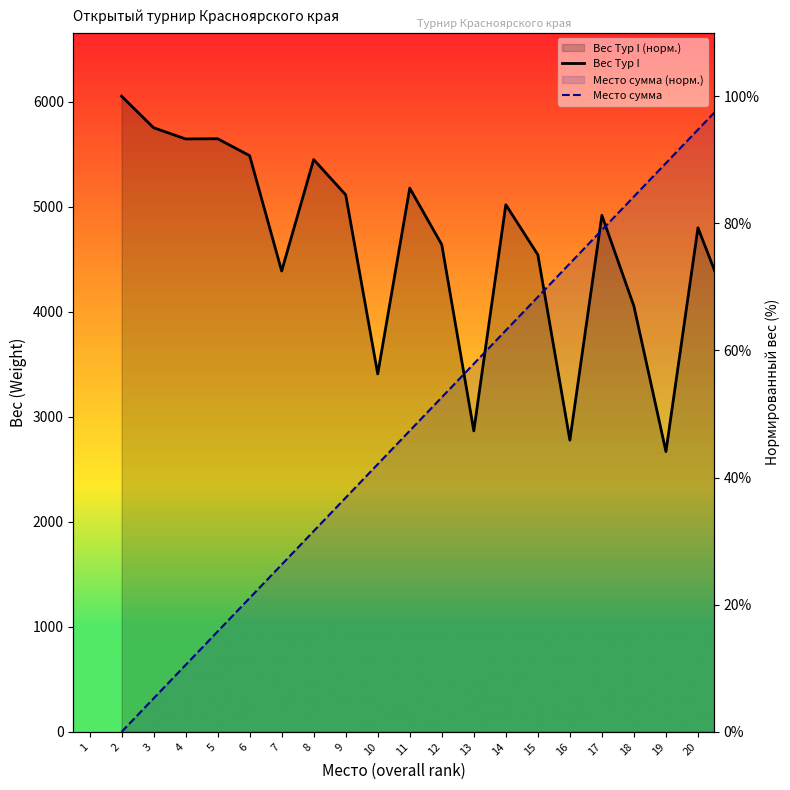

What is the difference between the second highest and minimum values in the Вес Тур I series?

51.0